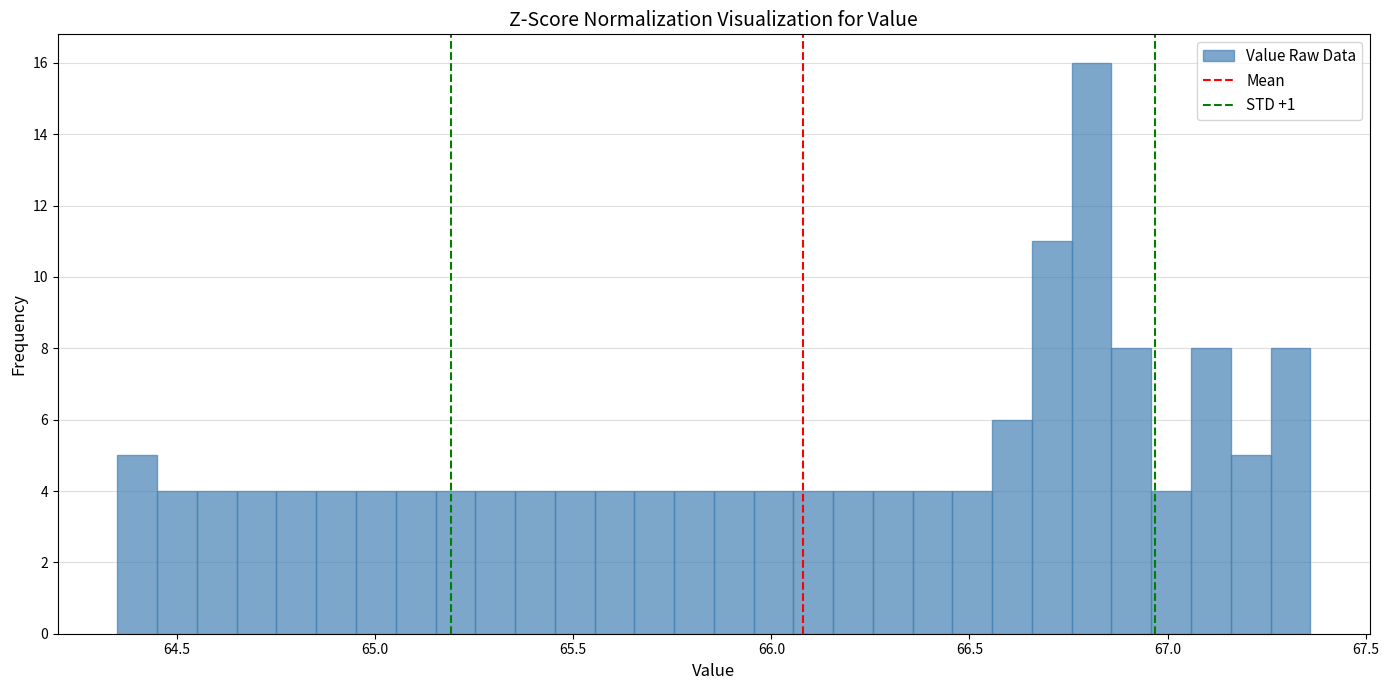

Read against the x-axis, roughly where is the centre of the tallest bar?

66.80